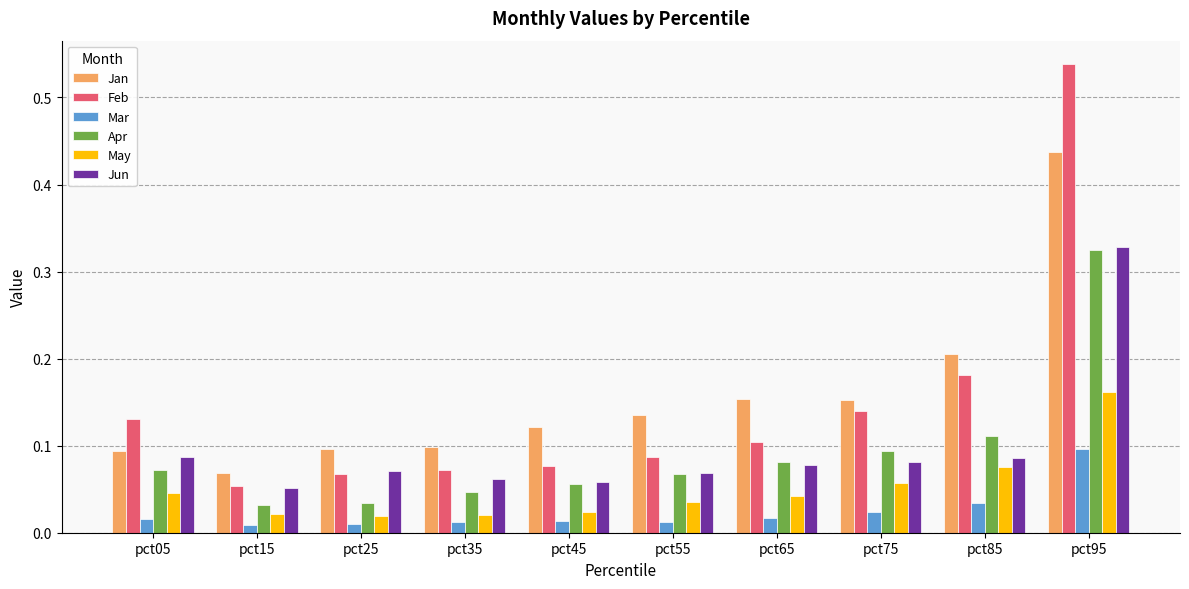

At which category is the sum across all series the highest?

pct95